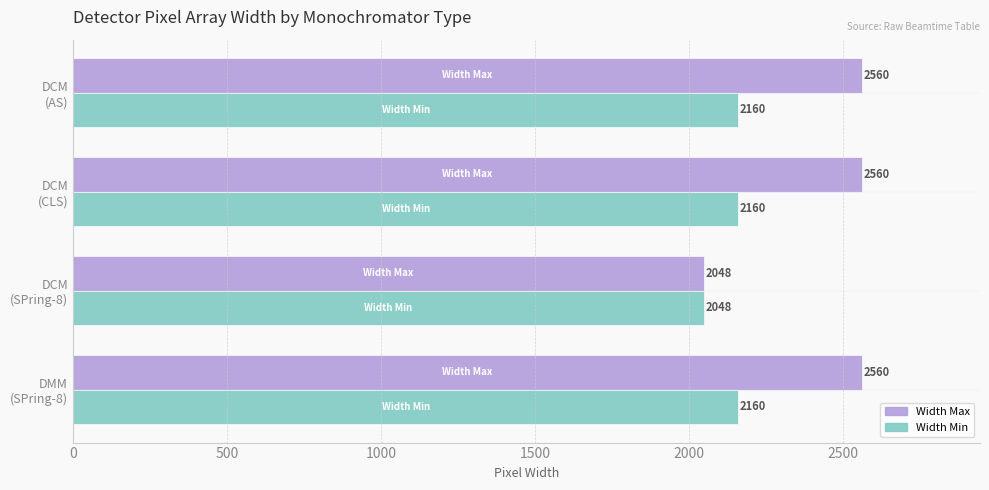

How many distinct data groups are displayed?

2